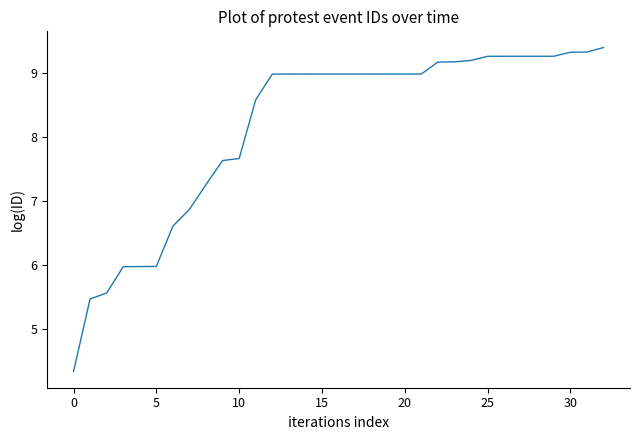

What is the minimum value shown in the chart?

4.3